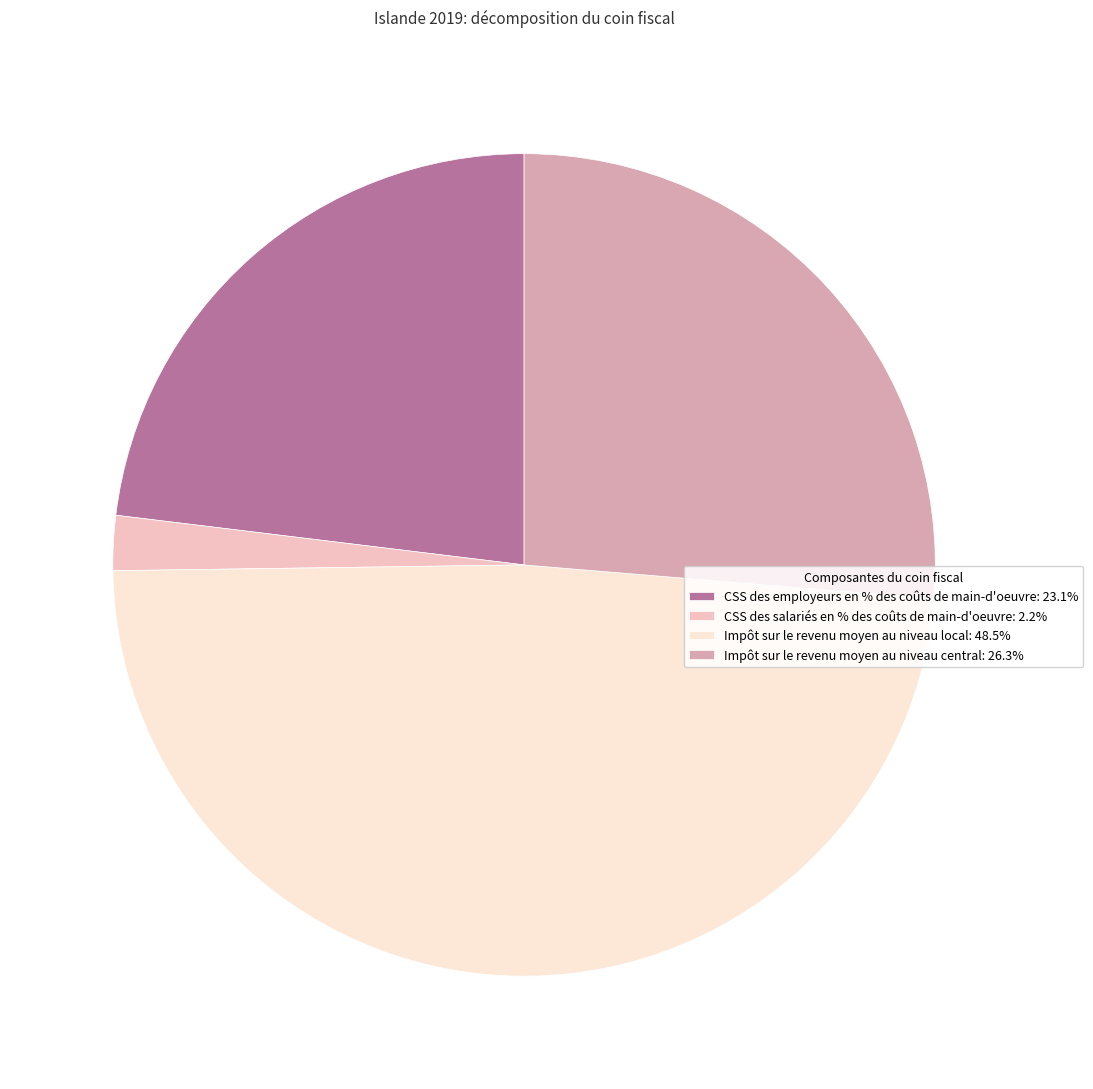

Is it true that CSS des employeurs en % des coûts de main-d'oeuvre is 12% of the pie?

False